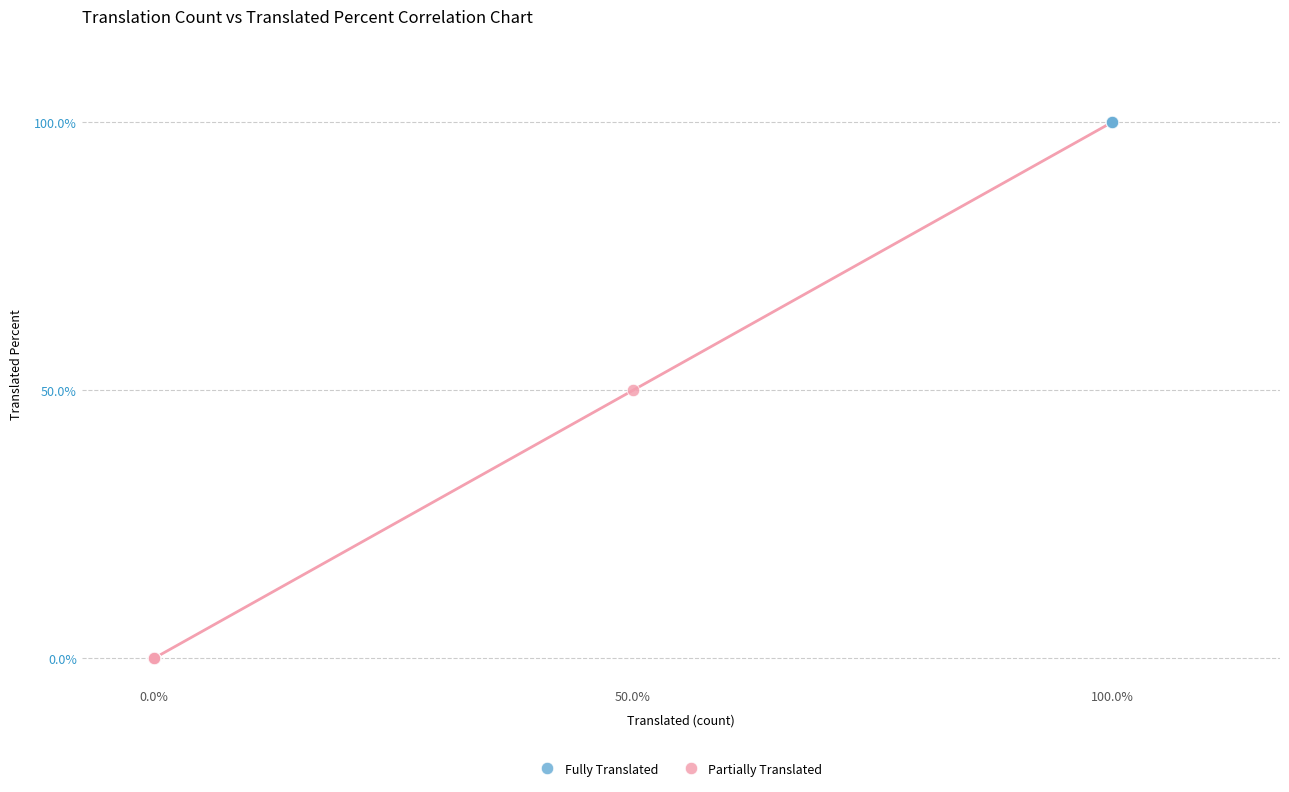

Which series contains the highest Y value?

Fully Translated